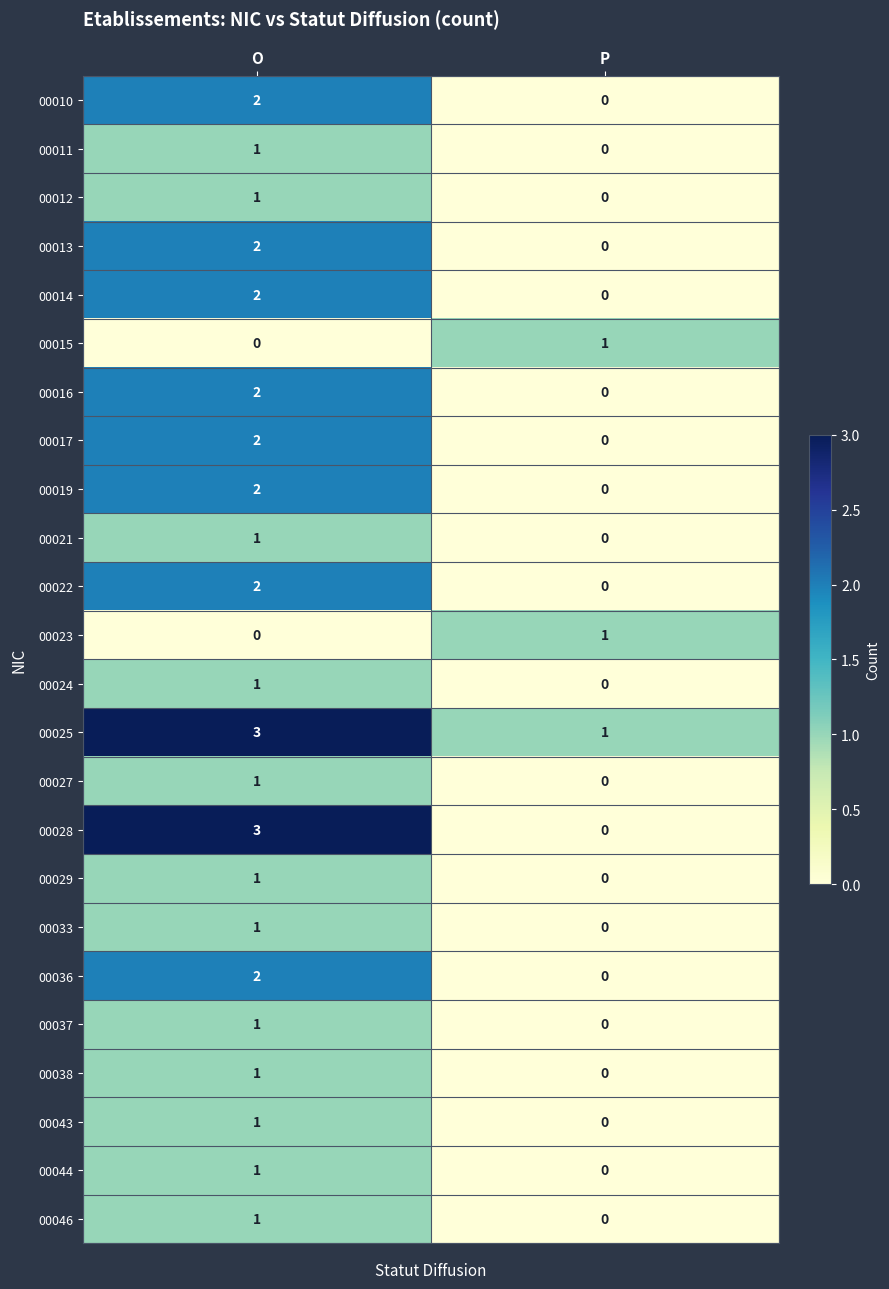

At which category is the sum across all series the highest?

O